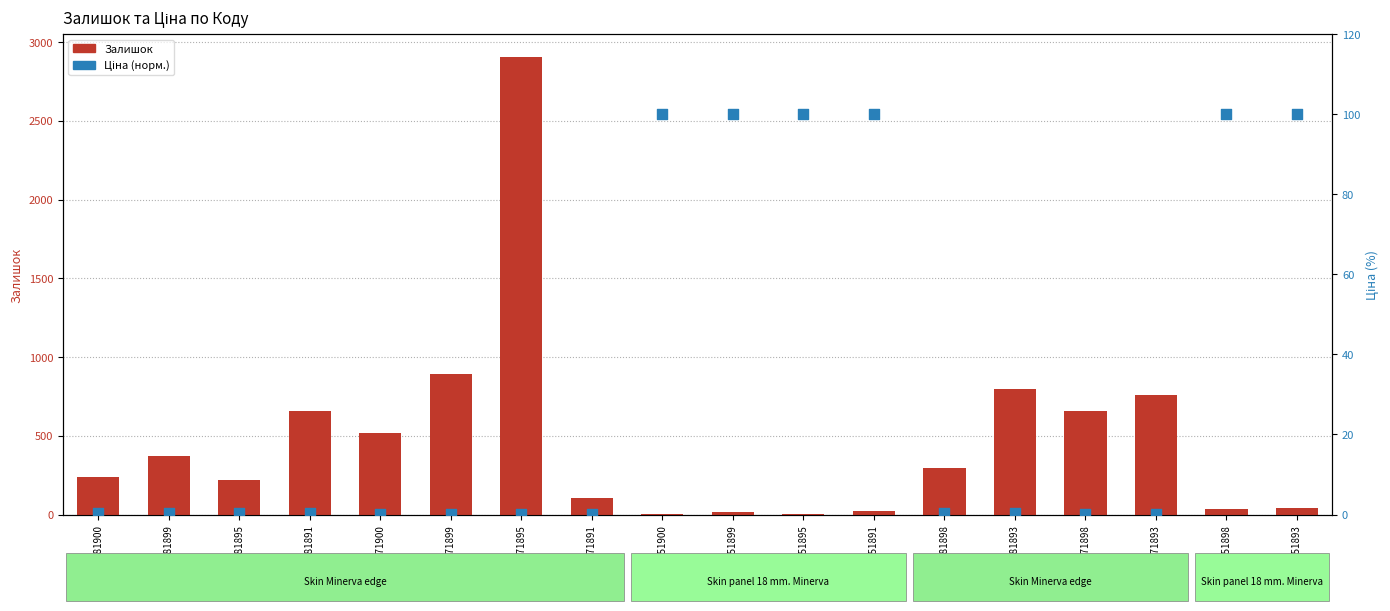

What are all the series names shown in the legend?

Залишок, Ціна (норм.)